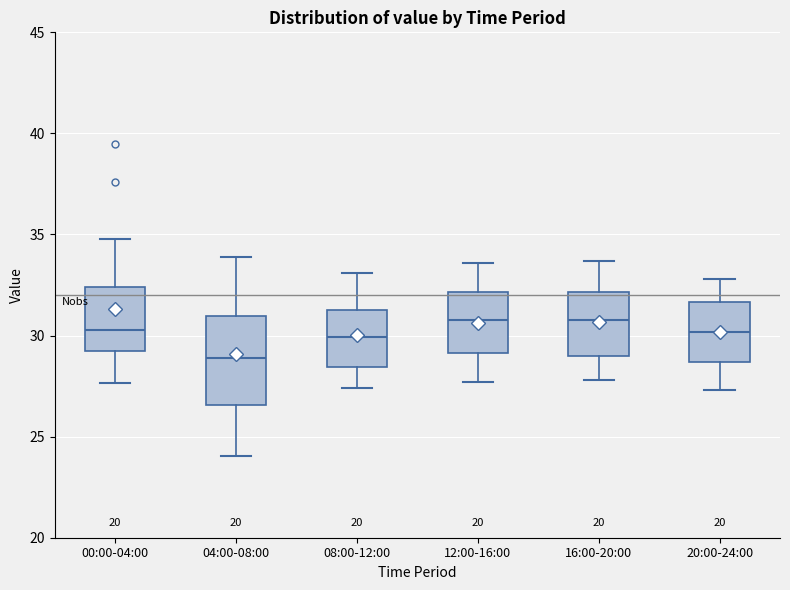

Reading left to right, read every box against the y-axis: the position of its median line, the range the box covers, and the ends of its whiskers. The values are not printed on the chart, so give them approximately, as read against the axis.

00:00-04:00: median 30.5, box 29.5 to 32.5, whiskers 27.5 to 35.0
04:00-08:00: median 29.0, box 26.5 to 31.0, whiskers 24.0 to 34.0
08:00-12:00: median 30.0, box 28.5 to 31.5, whiskers 27.5 to 33.0
12:00-16:00: median 31.0, box 29.0 to 32.0, whiskers 27.5 to 33.5
16:00-20:00: median 31.0, box 29.0 to 32.0, whiskers 28.0 to 33.5
20:00-24:00: median 30.0, box 28.5 to 31.5, whiskers 27.5 to 33.0